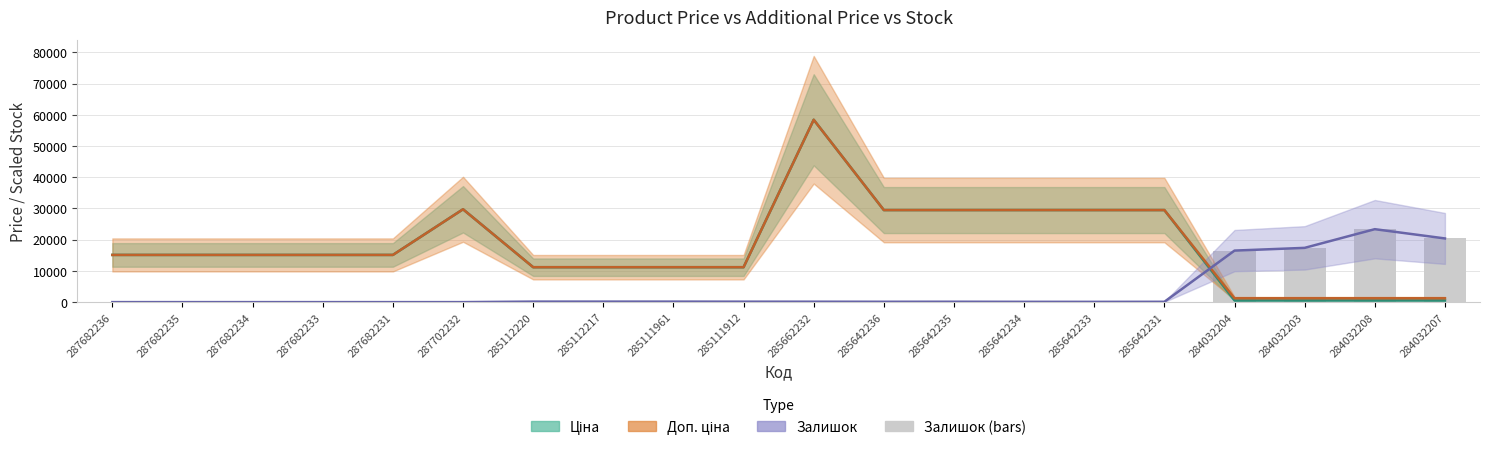

What value does the Залишок (trend) series have at 285111912?

146.0